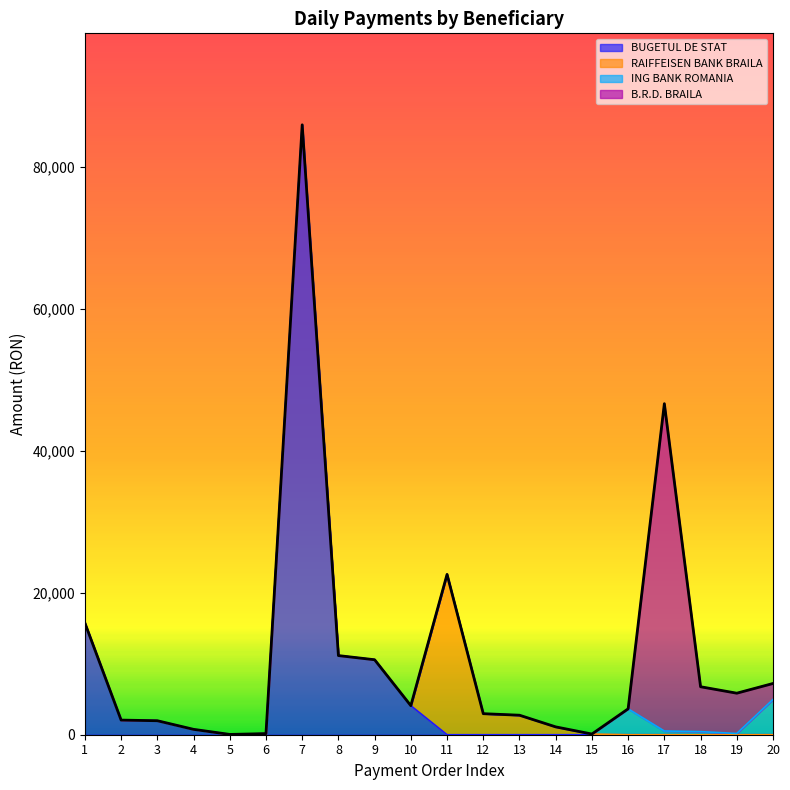

How many times do RAIFFEISEN BANK BRAILA and ING BANK ROMANIA cross each other?

1